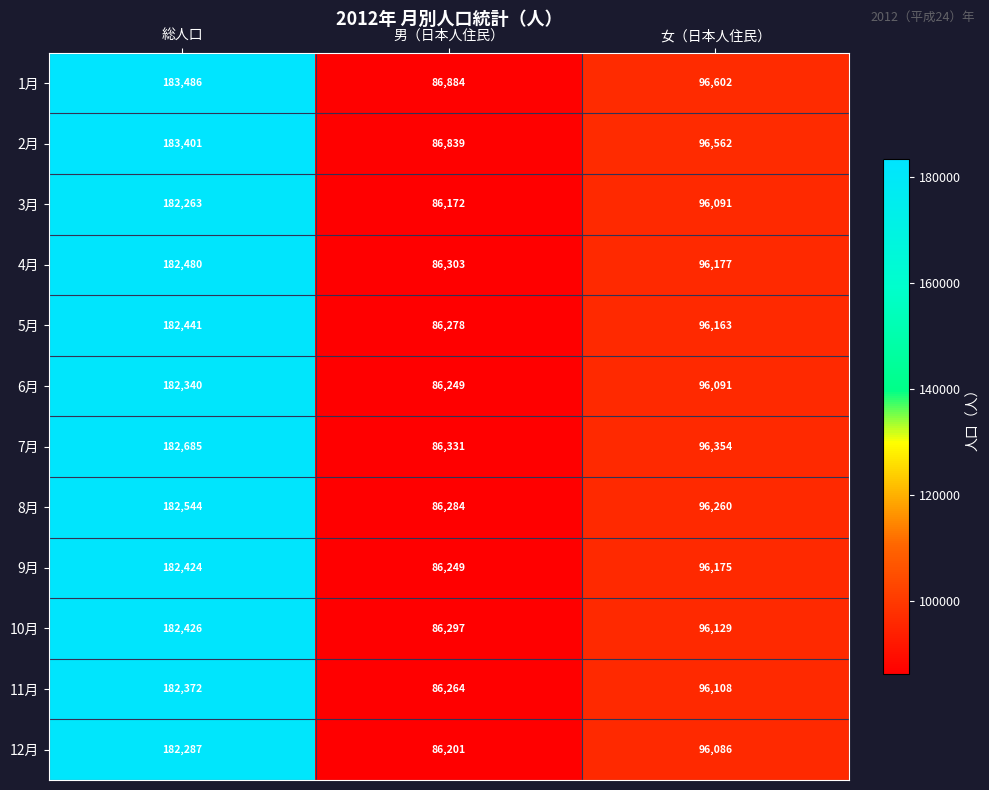

Count the 1月 values in the range 86884 to 183486.

3